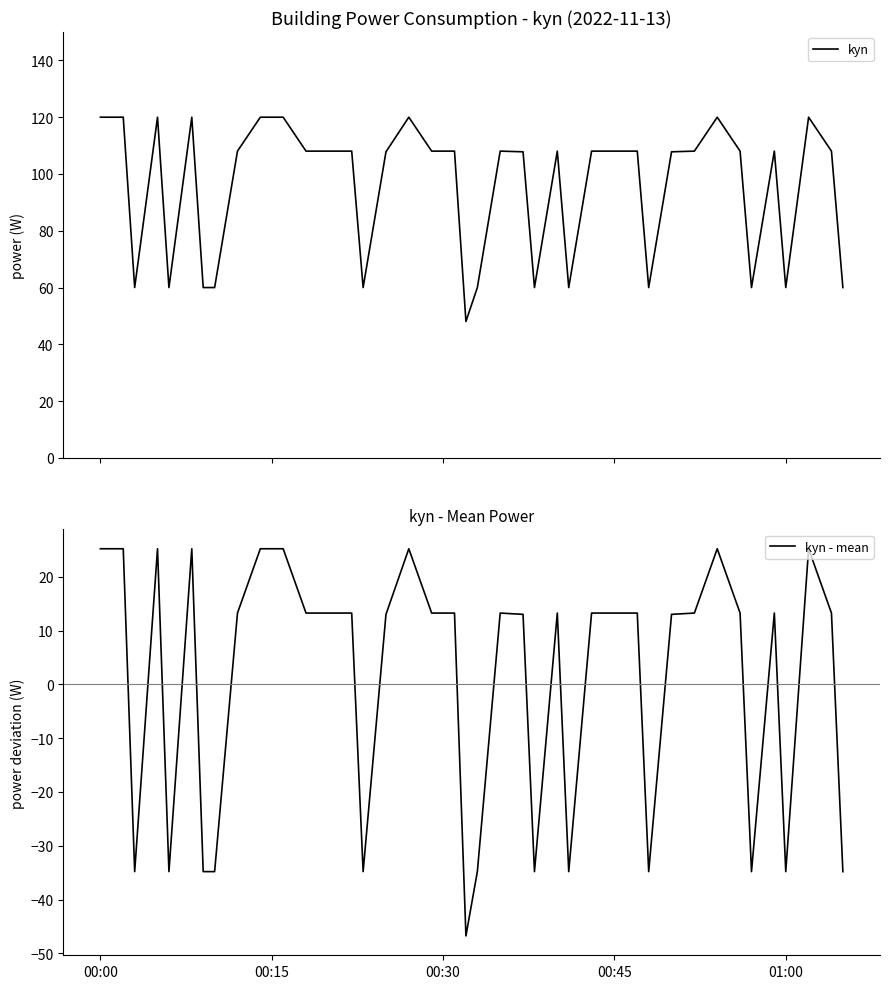

What is the minimum value for kyn?

48.0